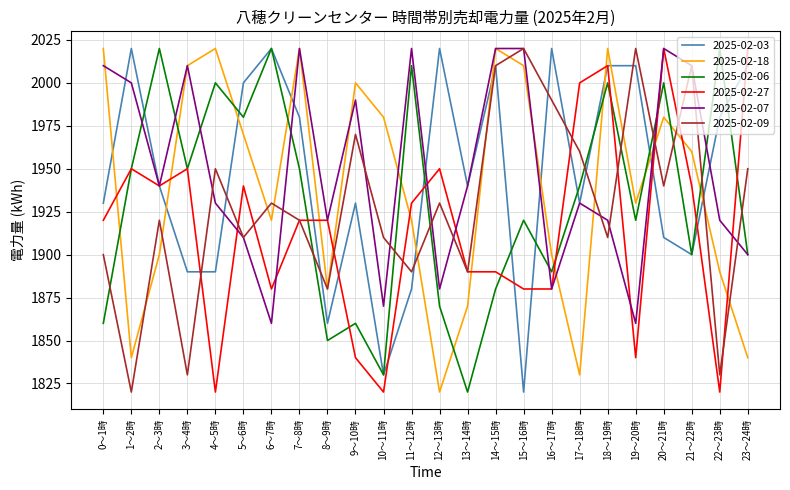

What is the minimum value shown in the chart?

1820